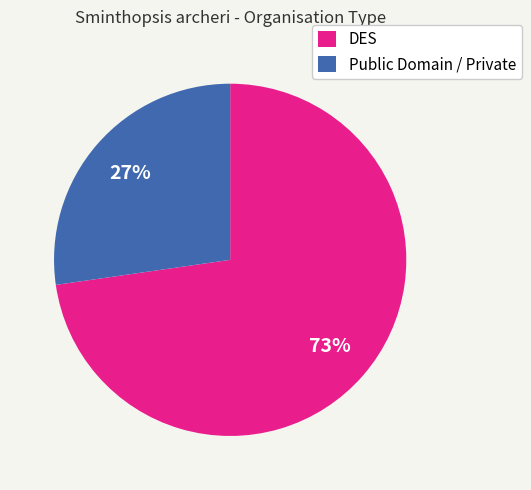

Rank the categories by value from lowest to highest.

Public Domain / Private, DES